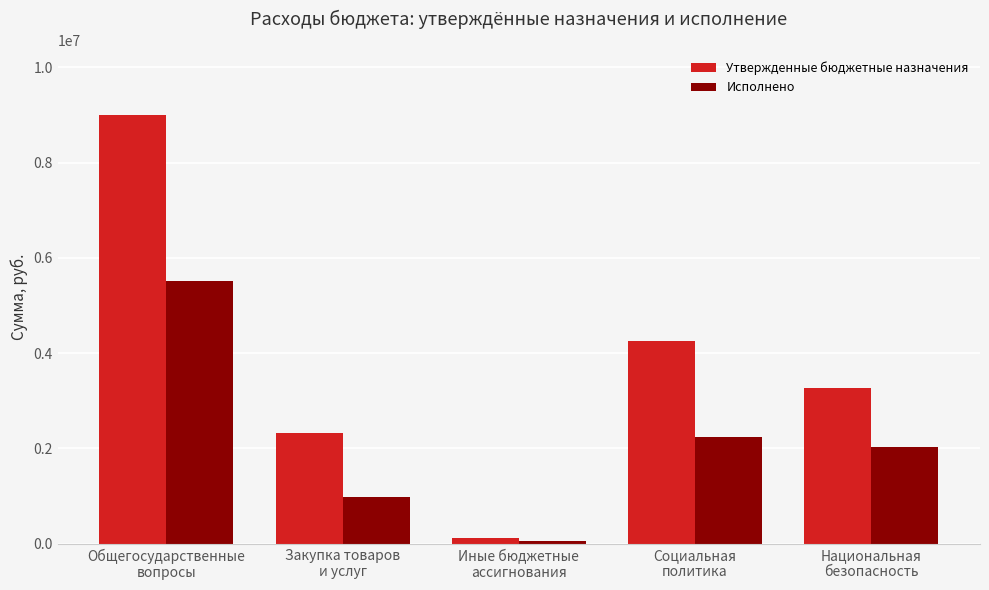

What is the greatest value displayed?

9008200.0